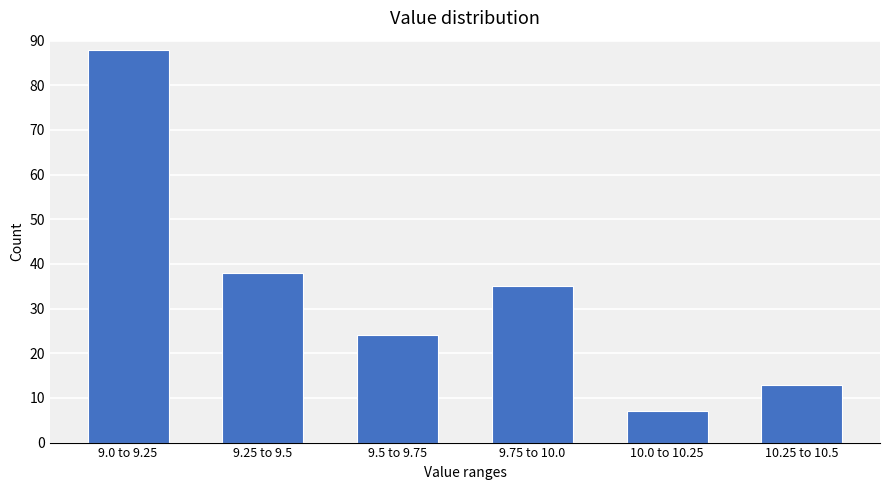

Reading left to right, extract all data points from this chart.

88	38	24	35	7	13